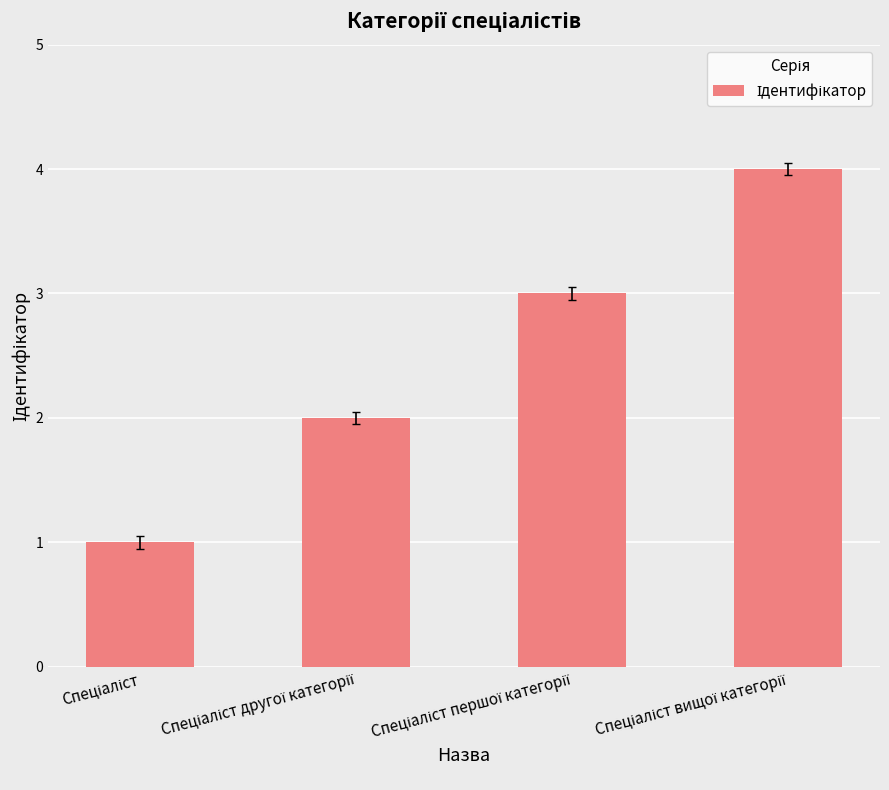

Reading left to right, transcribe all the data shown in this chart.

1	2	3	4